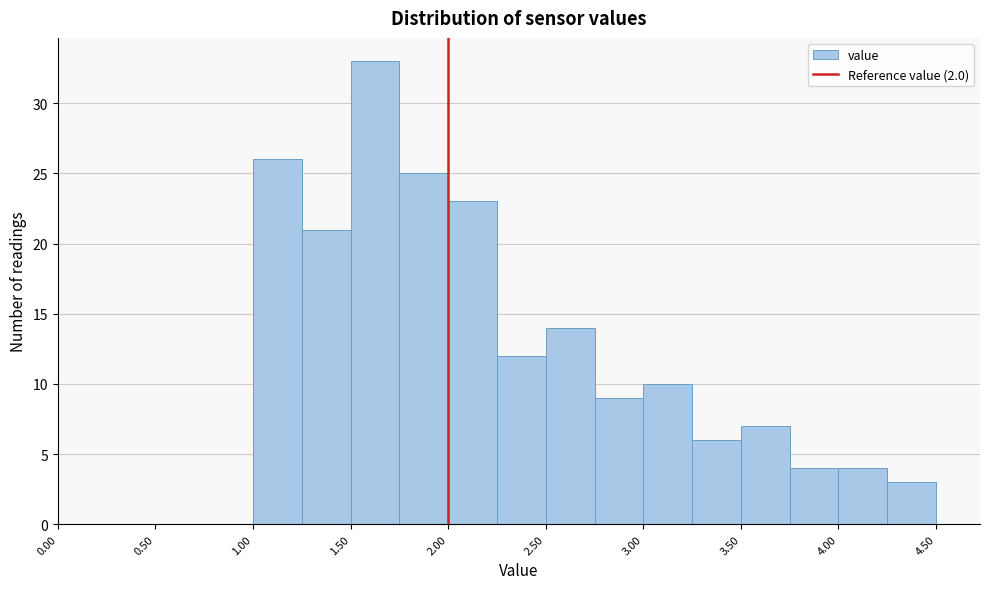

Which range on the x-axis has the tallest bar?

1.50 to 1.75